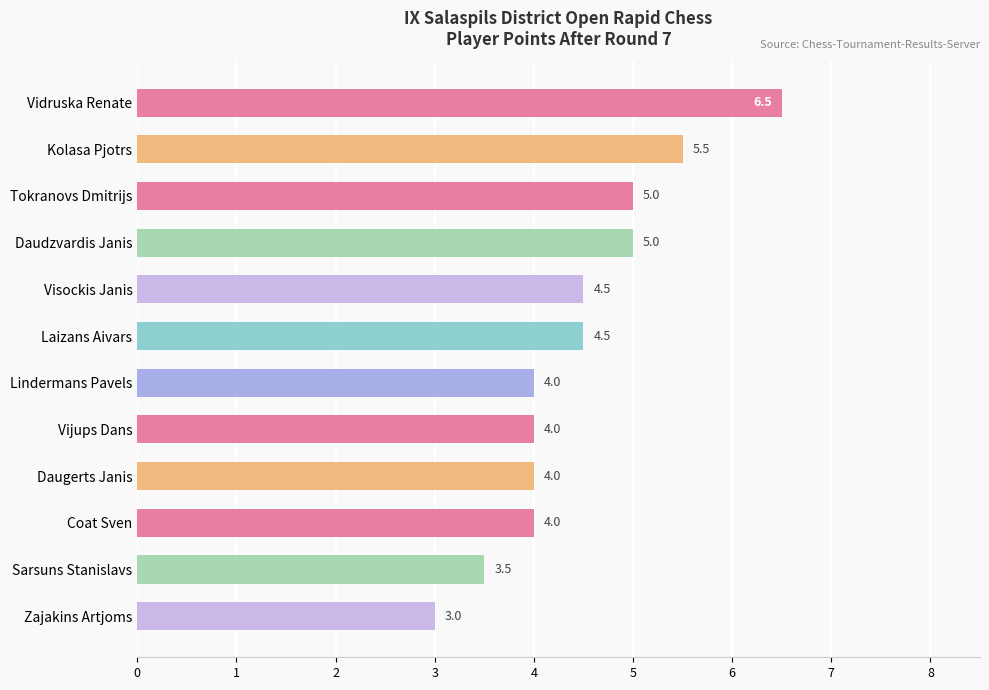

Reading bottom to top, extract all data points from this chart.

3.0	3.5	4.0	4.0	4.0	4.0	4.5	4.5	5.0	5.0	5.5	6.5